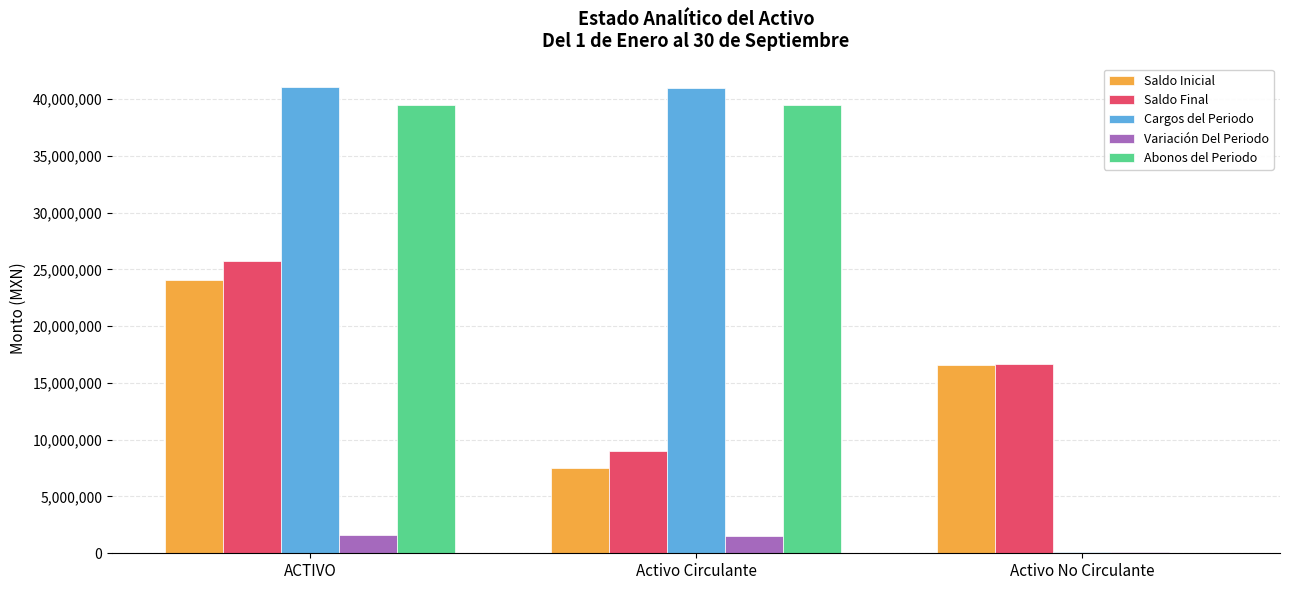

At which category is the sum across all series the highest?

ACTIVO